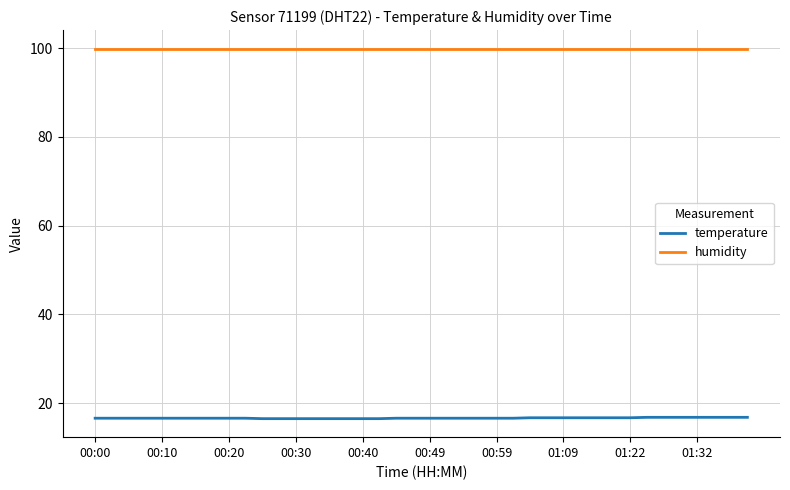

Which series has the largest total across all categories?

humidity